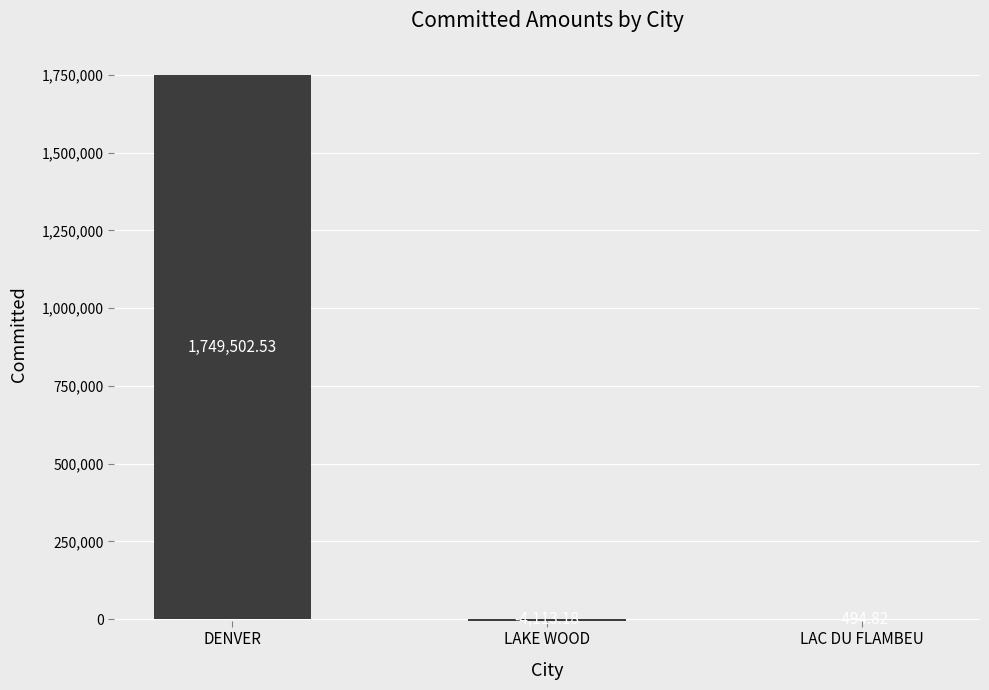

Count the number of categories in the chart.

3